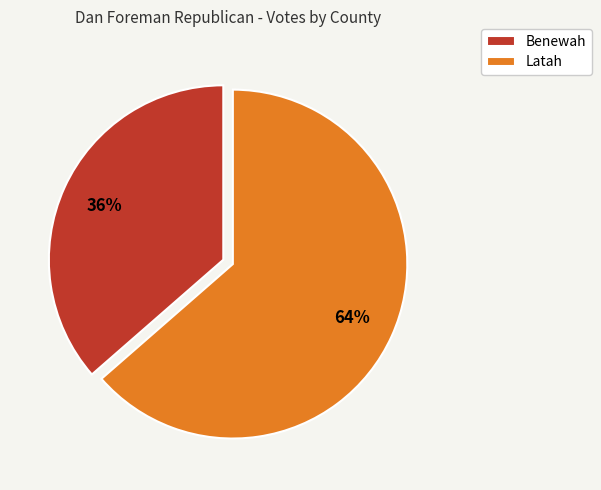

To the nearest percent, what percentage of the pie is Latah?

64%